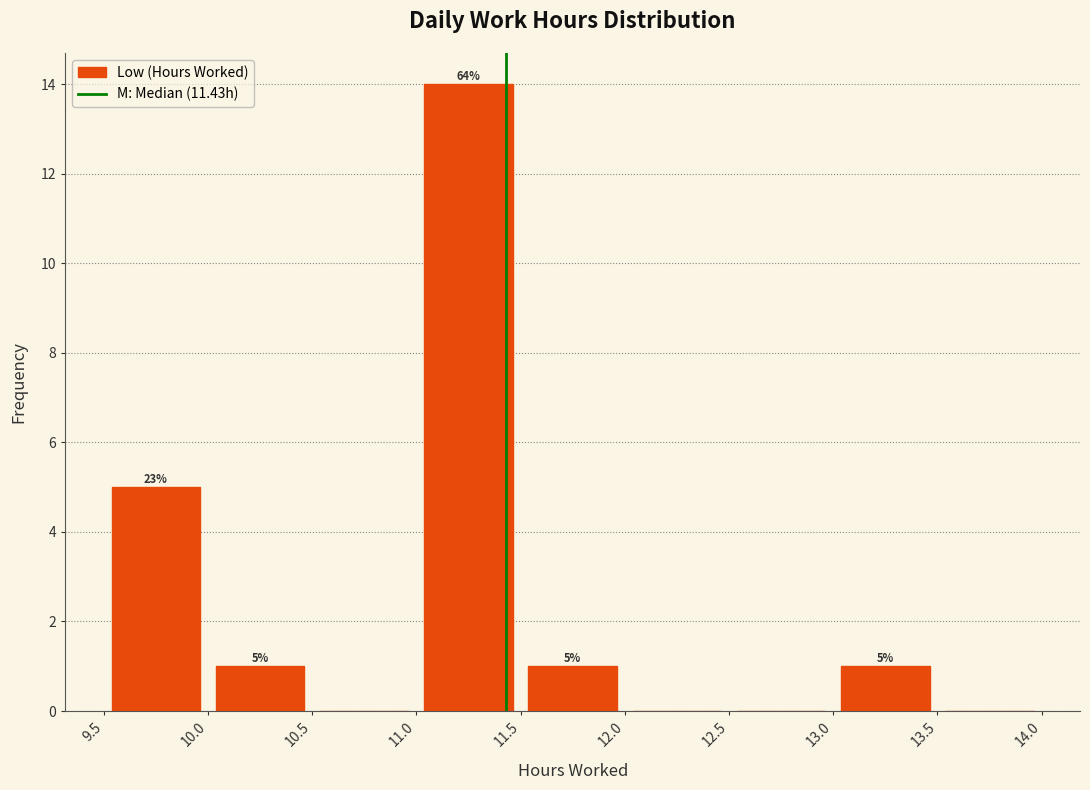

Over which range of the x-axis is the bar tallest?

11.0 to 11.5